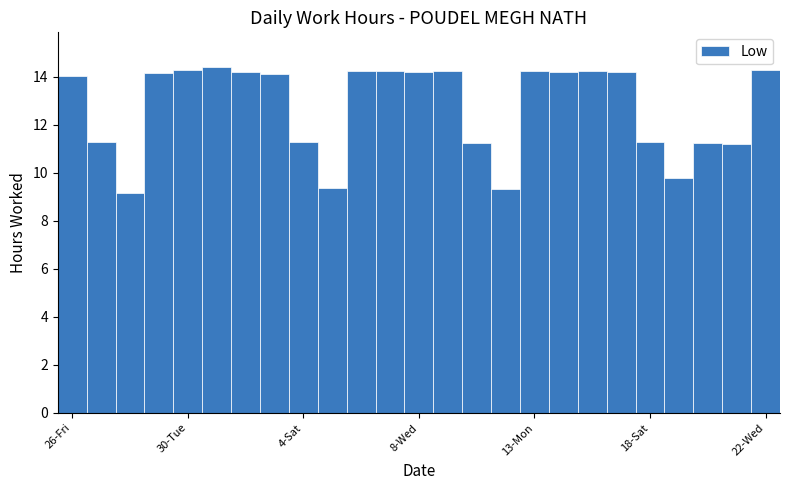

What is the value of the 7th bar from the left?

14.2